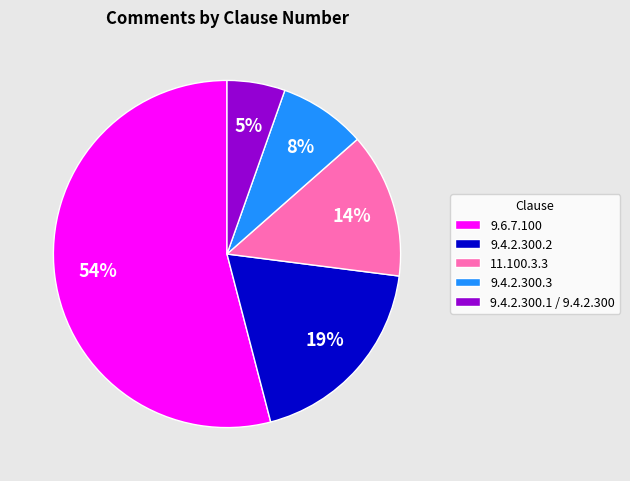

Which has a higher value, 11.100.3.3 or 9.4.2.300.3?

11.100.3.3